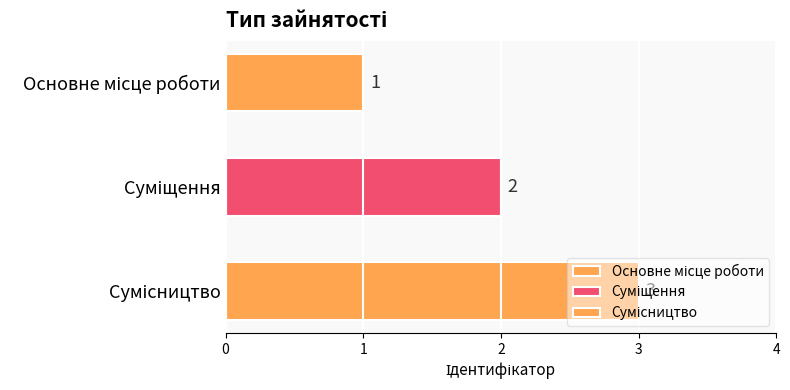

How many bars are there in total?

3